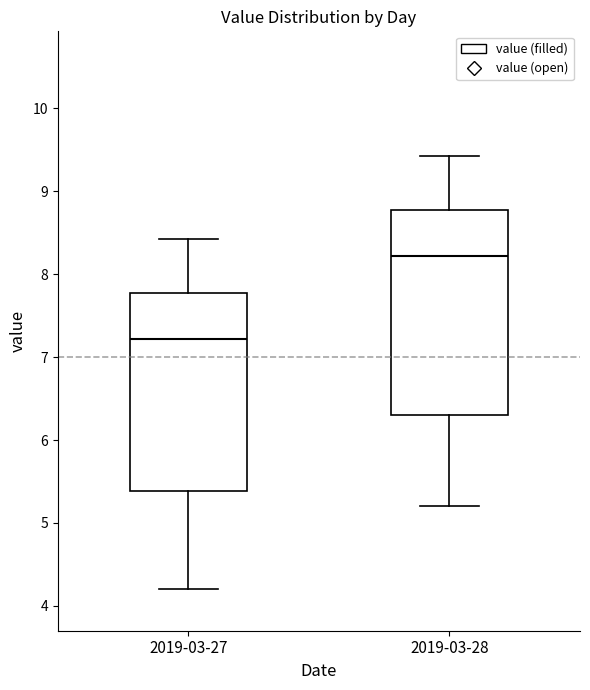

Which box's median line is the lowest?

2019-03-27